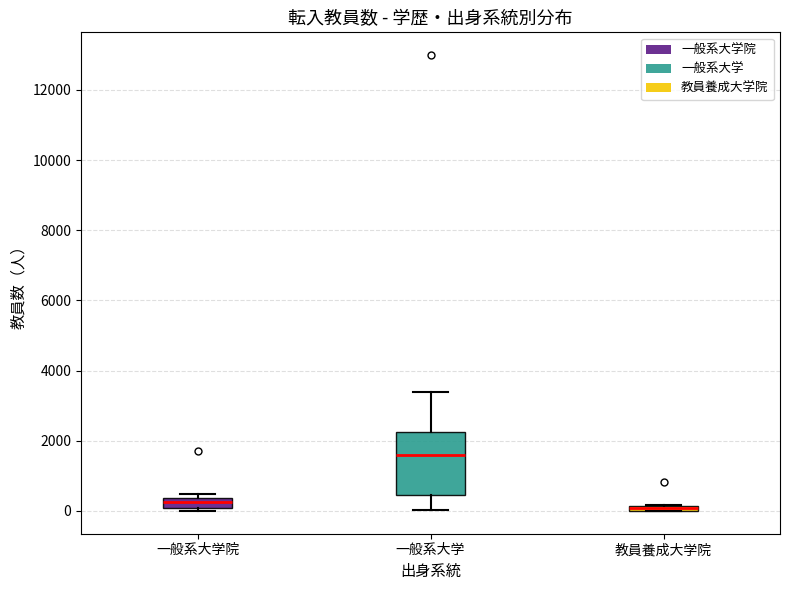

Where is the lower edge of the box for 一般系大学 on the y-axis? The values are not printed on the chart, so give them approximately, as read against the axis.

400